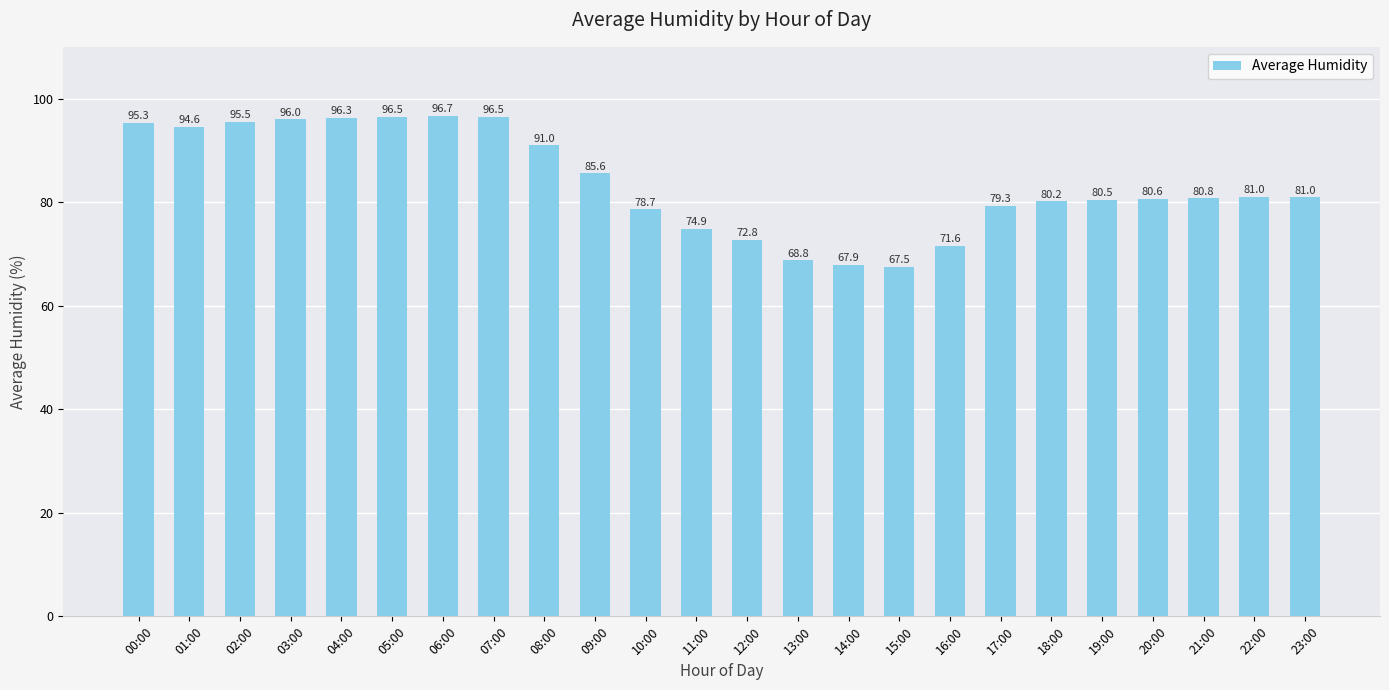

What is the ratio of the value at 05:00 to the value at 01:00?

1.0